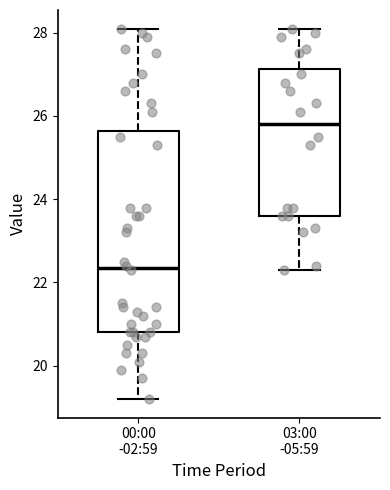

Where is the upper edge of the box for 03:00 -05:59 on the y-axis? The values are not printed on the chart, so give them approximately, as read against the axis.

27.2